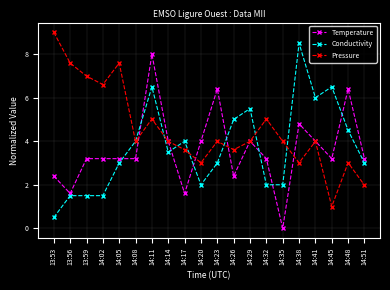

Between which two adjacent categories do Temperature and Pressure first intersect?

14:08 and 14:11